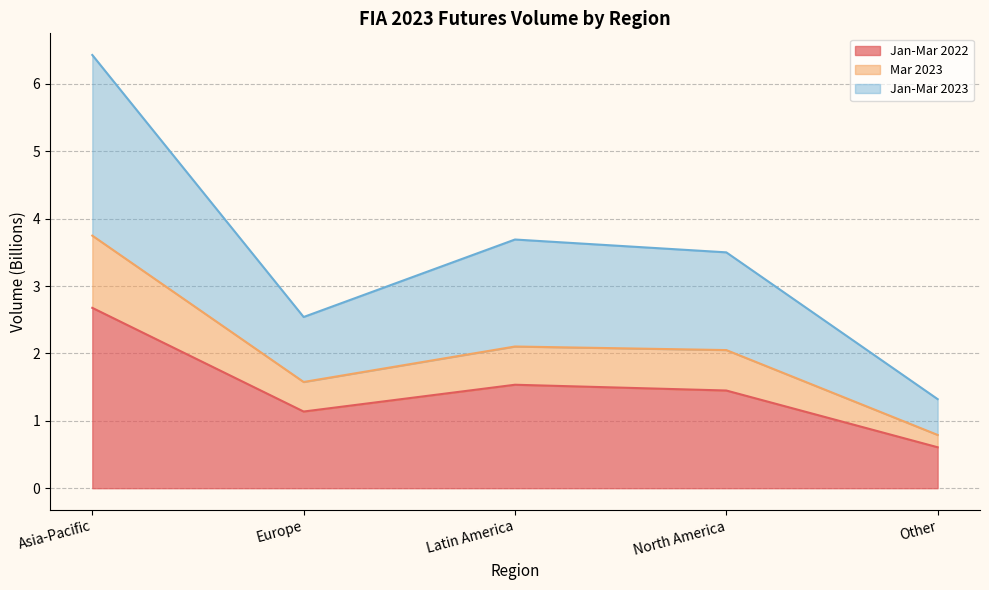

True or false: Jan-Mar 2023 and Mar 2023 cross at least once.

False